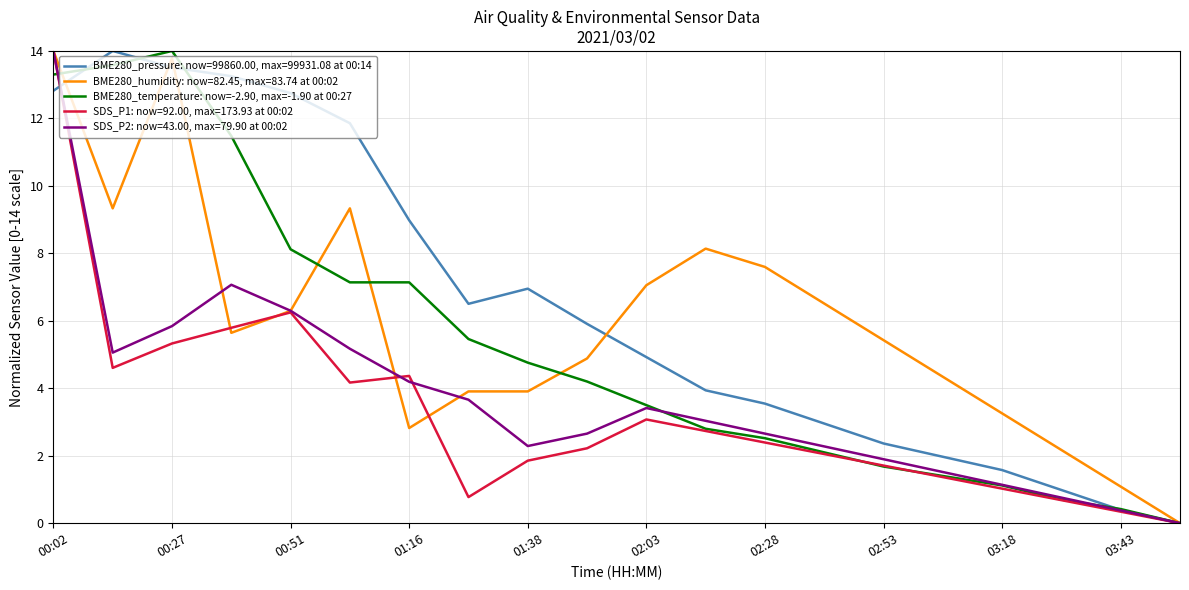

What is the greatest value displayed?

14.0